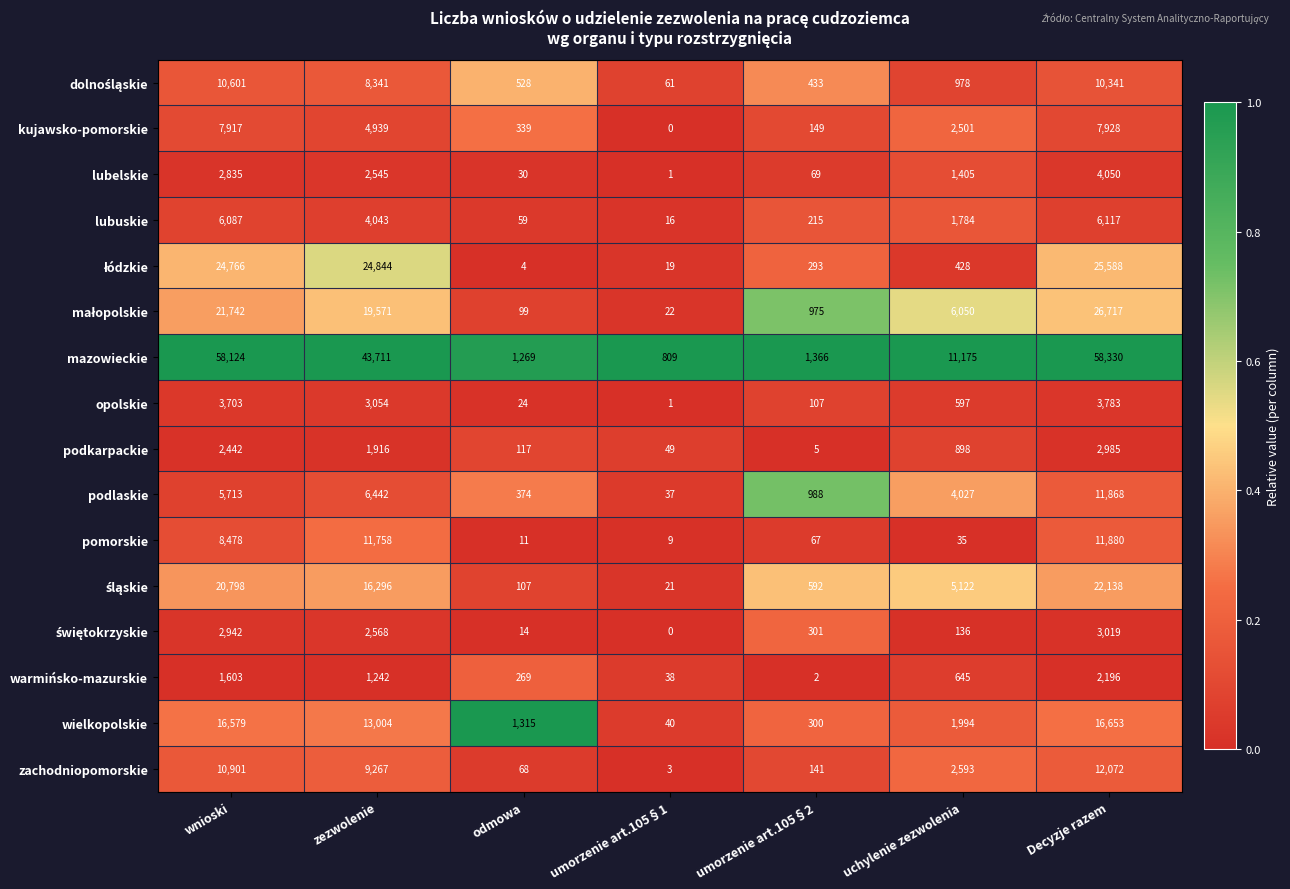

Is the value of kujawsko-pomorskie at umorzenie art.105§2 greater than the value of warmińsko-mazurskie at umorzenie art.105§1?

Yes